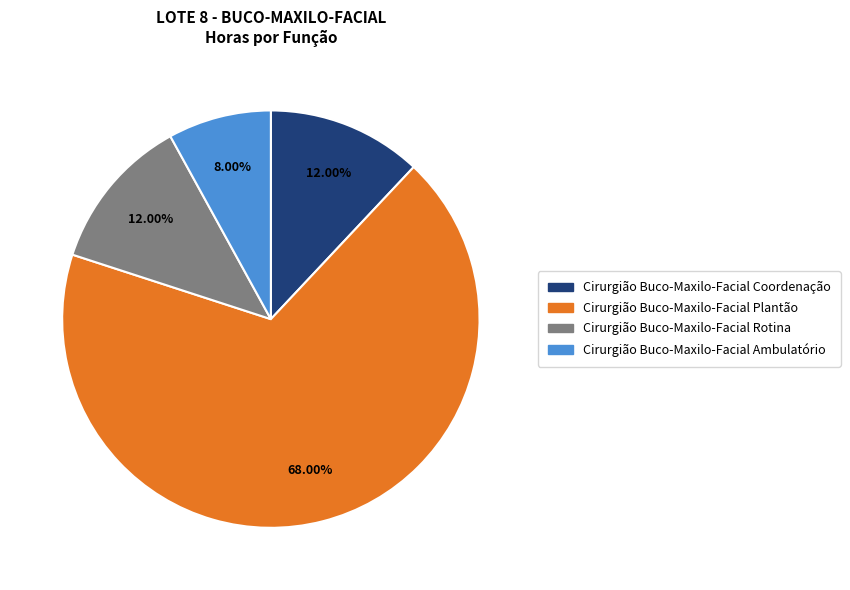

How many slices are in this pie chart?

4